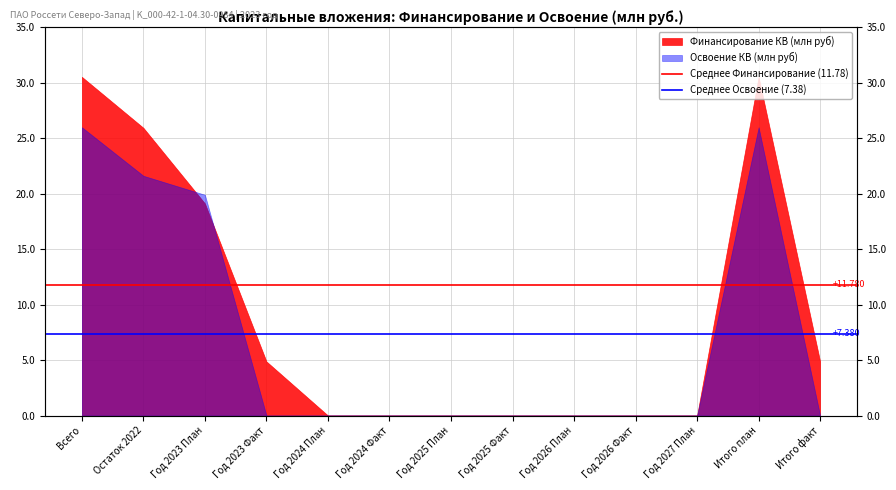

At which label does Среднее Финансирование (11.78) reach its minimum?

Всего